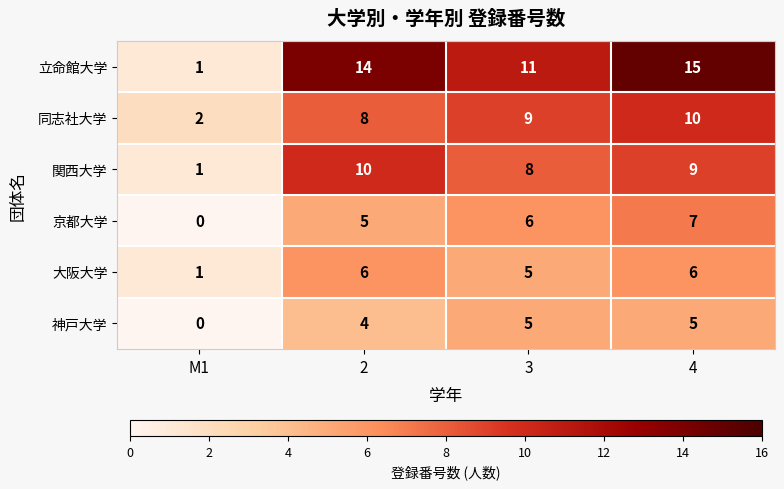

What is the spread (max minus min) of values at 2?

10